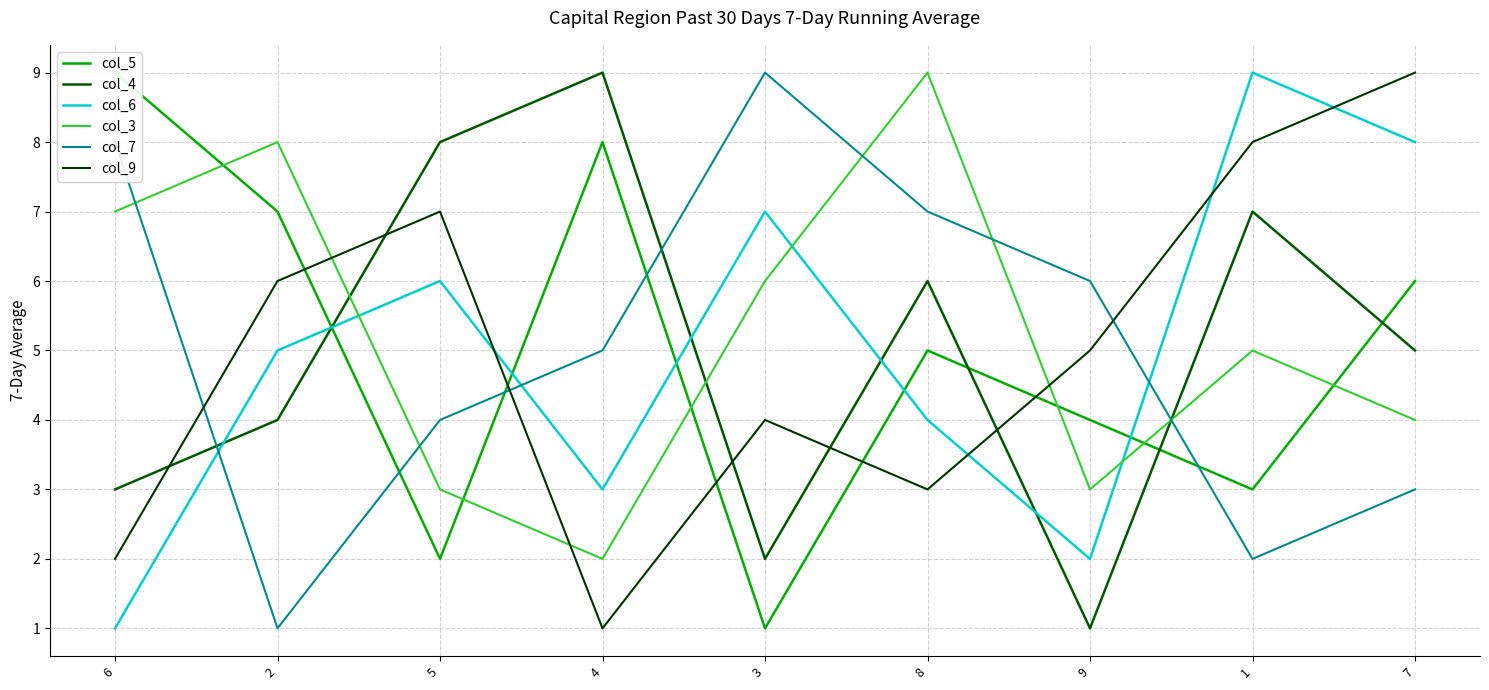

How many col_4 values are between 3 and 7?

5